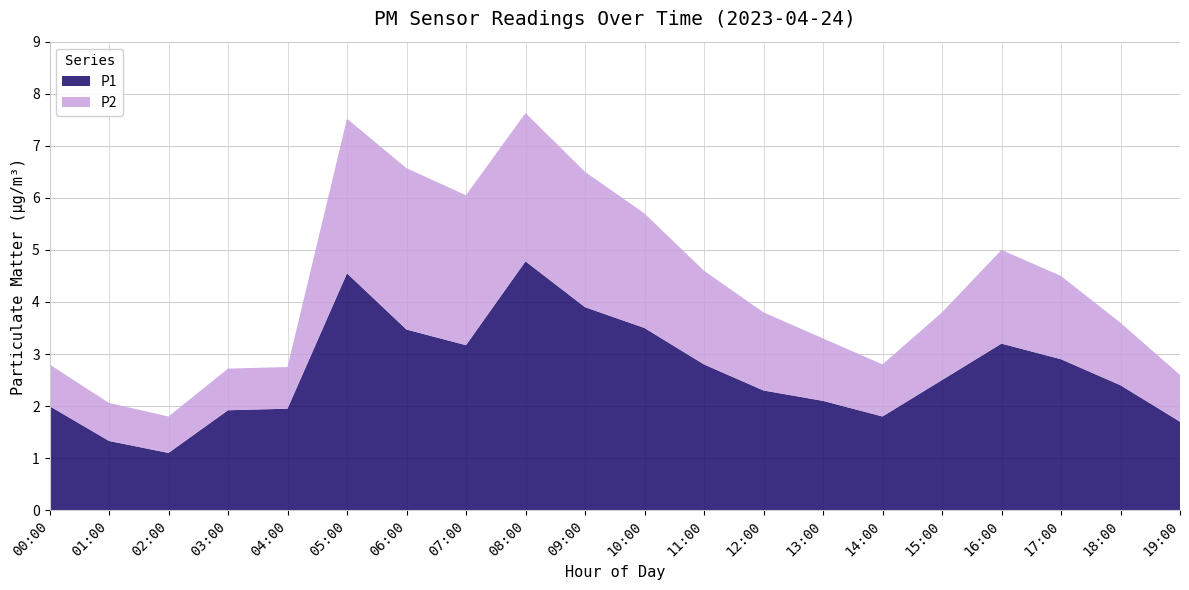

Reading left to right, what are all the values shown in this chart?

P1: 00:00=2.0	01:00=1.3	02:00=1.1	03:00=1.9	04:00=1.9	05:00=4.5	06:00=3.5	07:00=3.2	08:00=4.8	09:00=3.9	10:00=3.5	11:00=2.8	12:00=2.3	13:00=2.1	14:00=1.8	15:00=2.5	16:00=3.2	17:00=2.9	18:00=2.4	19:00=1.7
P2: 00:00=0.8	01:00=0.7	02:00=0.7	03:00=0.8	04:00=0.8	05:00=3.0	06:00=3.1	07:00=2.9	08:00=2.9	09:00=2.6	10:00=2.2	11:00=1.8	12:00=1.5	13:00=1.2	14:00=1.0	15:00=1.3	16:00=1.8	17:00=1.6	18:00=1.2	19:00=0.9